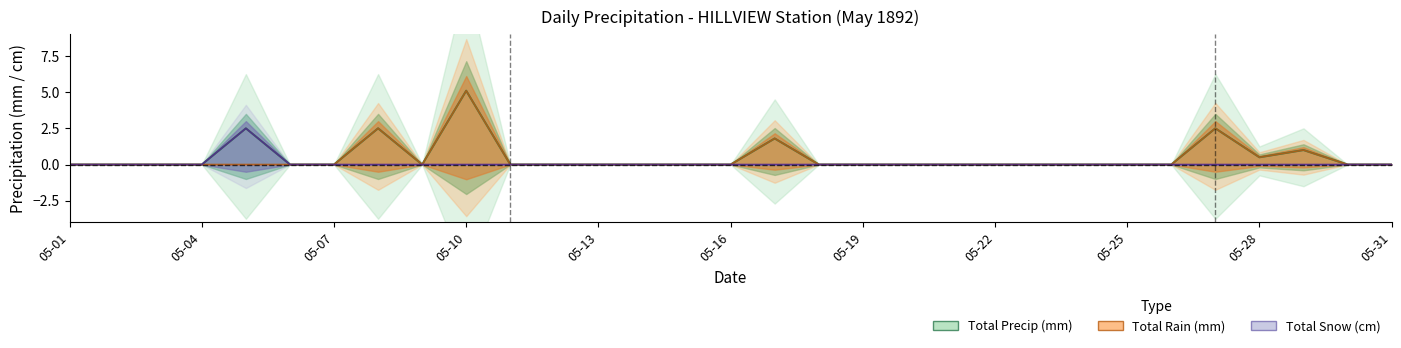

Is the value of Total Snow (cm) at 05-06 greater than the value of Total Rain (mm) at 05-23?

No